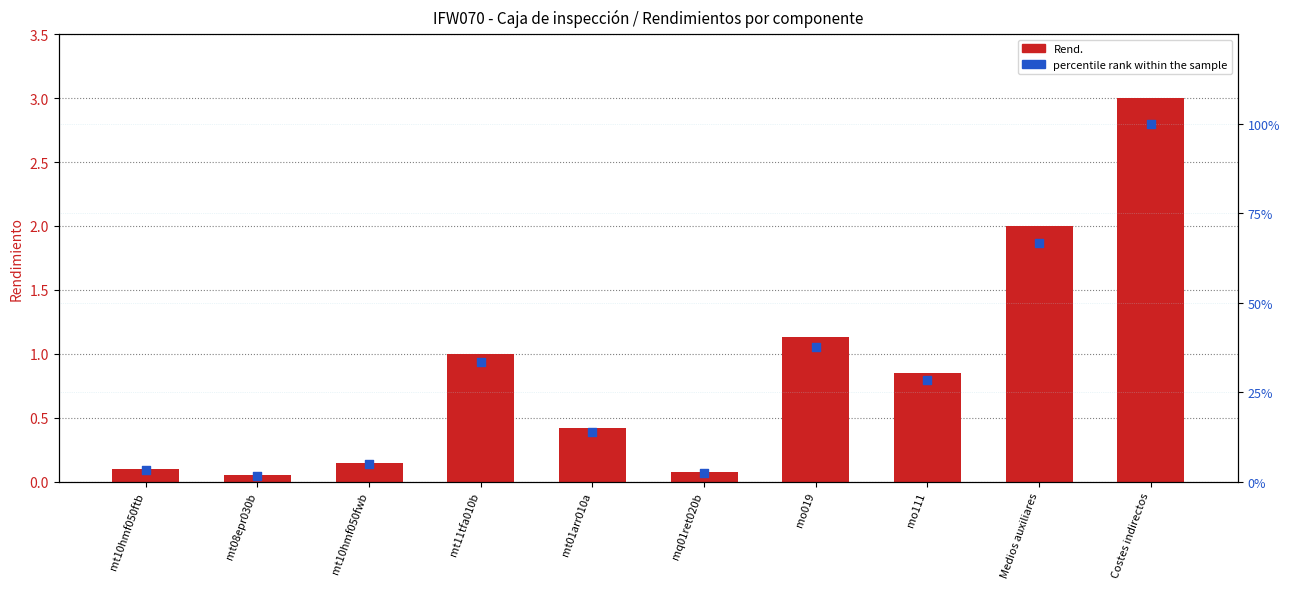

Which series reaches the minimum Y coordinate?

Rend.